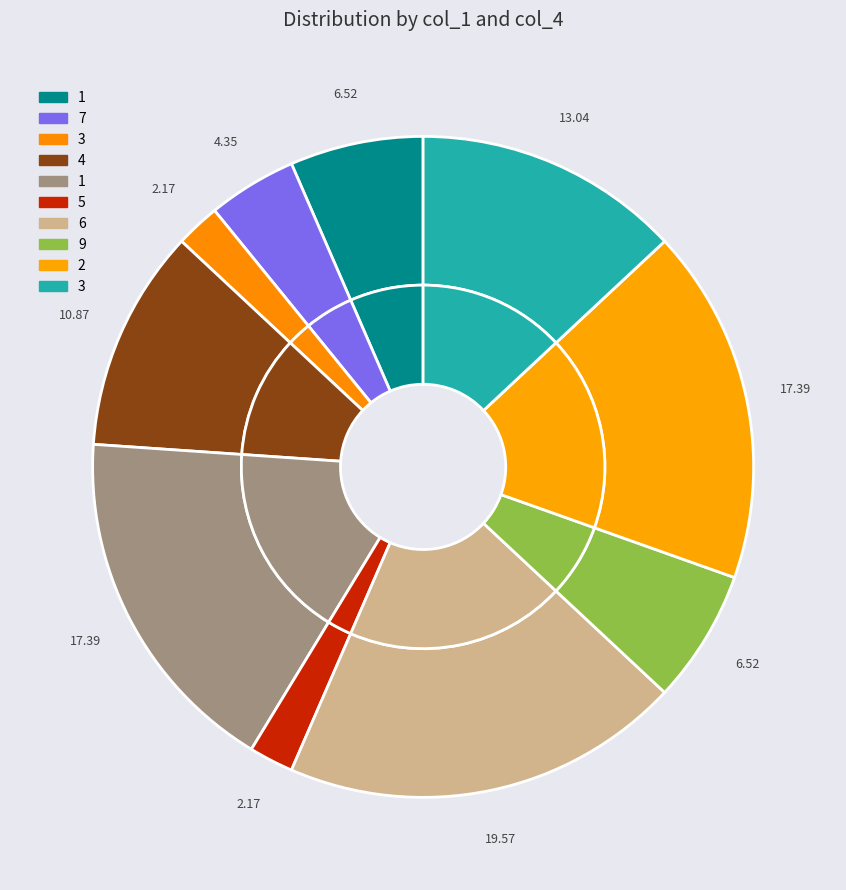

Is it true that 3 is 1% of the pie?

False